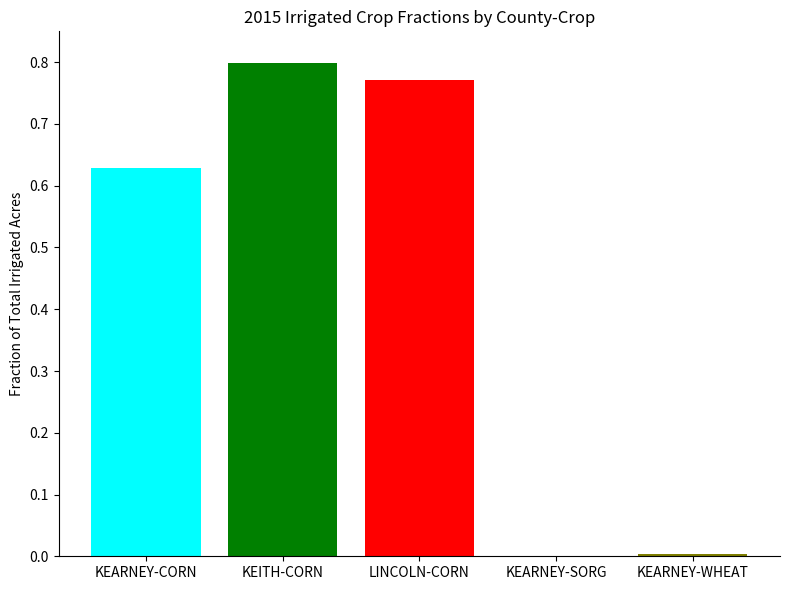

Reading right to left, transcribe all the data shown in this chart.

0.0	0.0	0.8	0.8	0.6